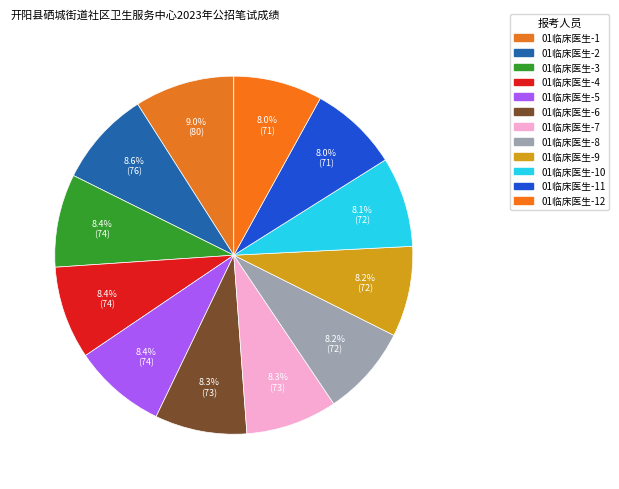

Count the number of slices in the pie.

12